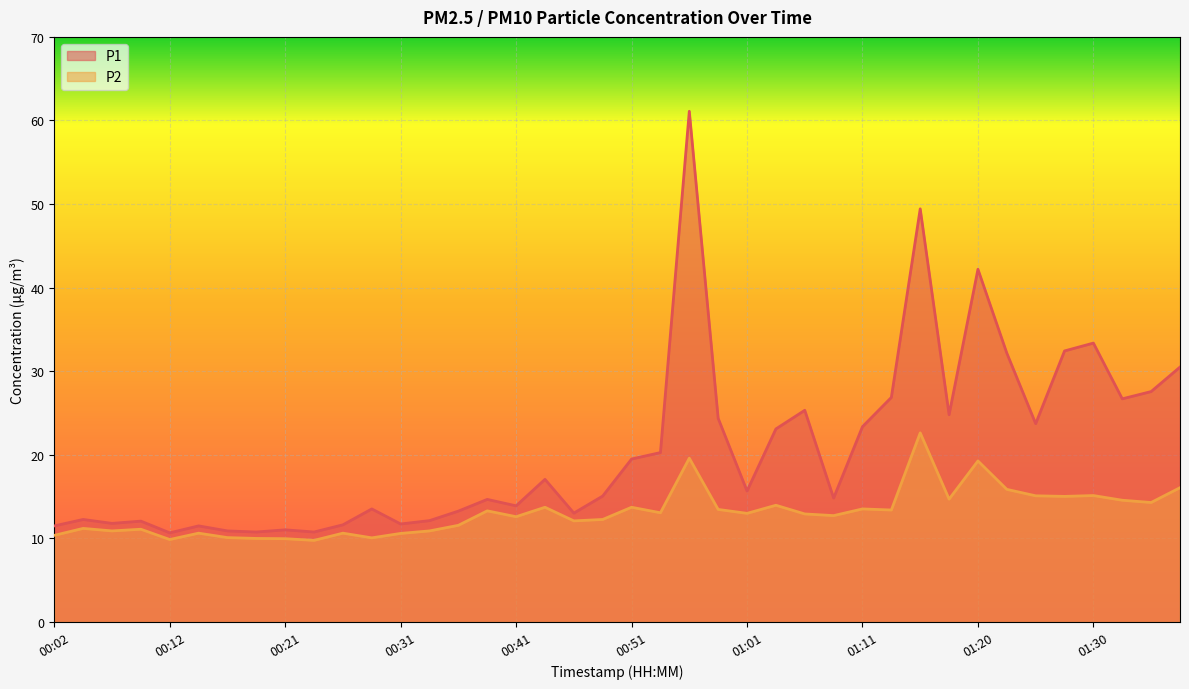

What is the label of the 23rd point from the left?

00:56